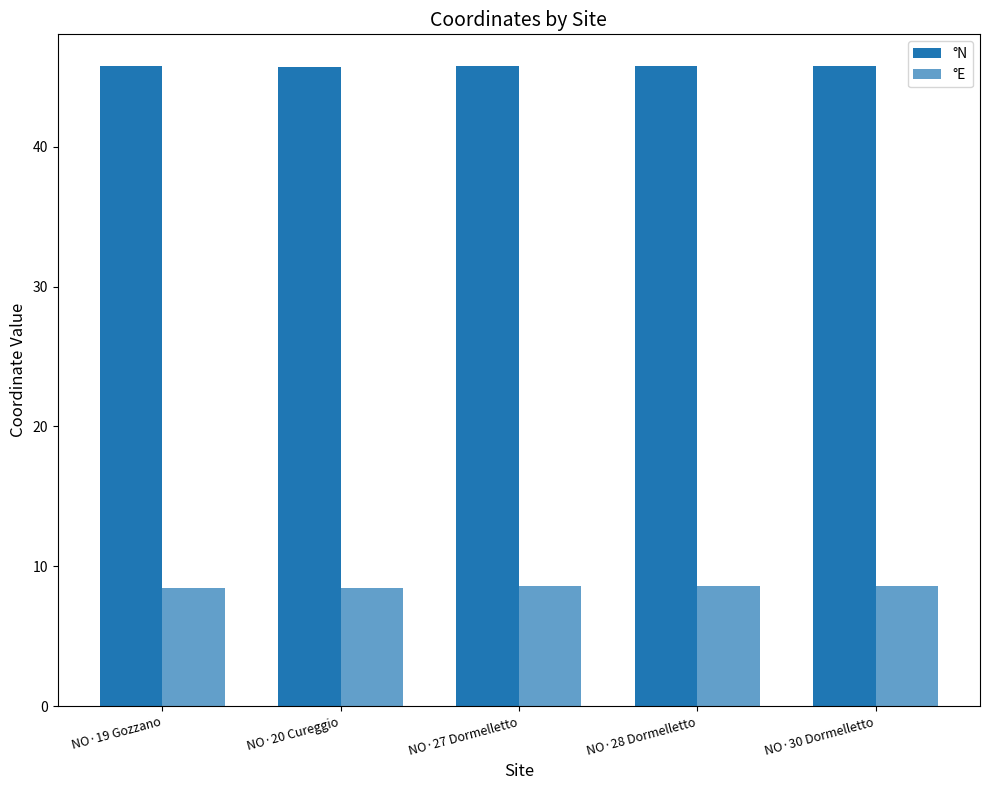

Count the °E values in the range 8 to 9.

5